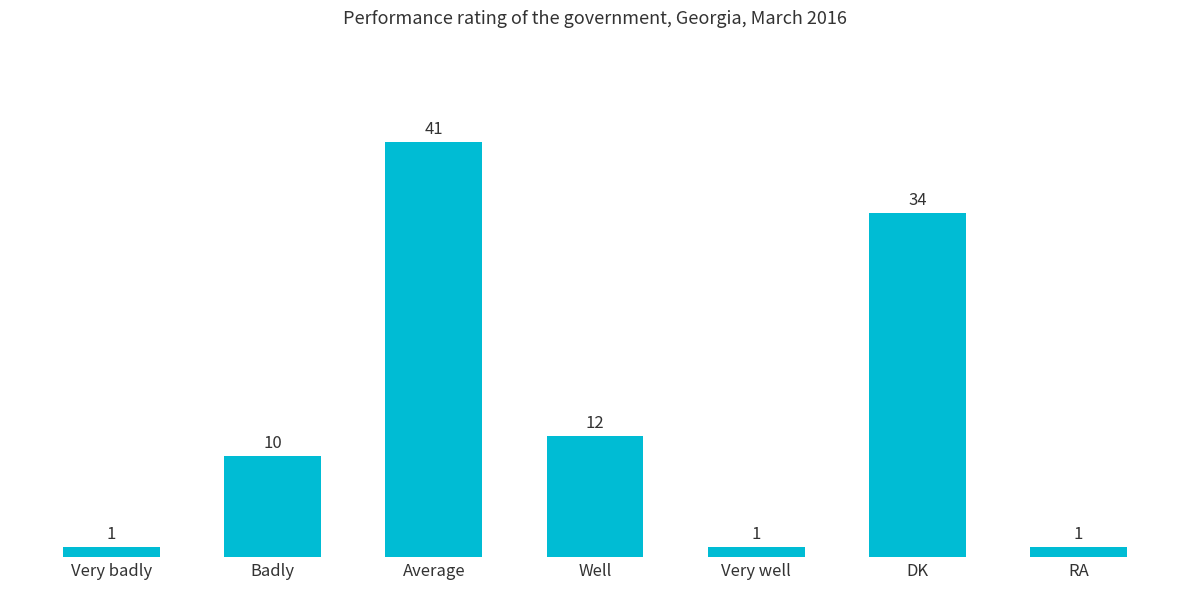

Is it true that the value at Average is 41?

True